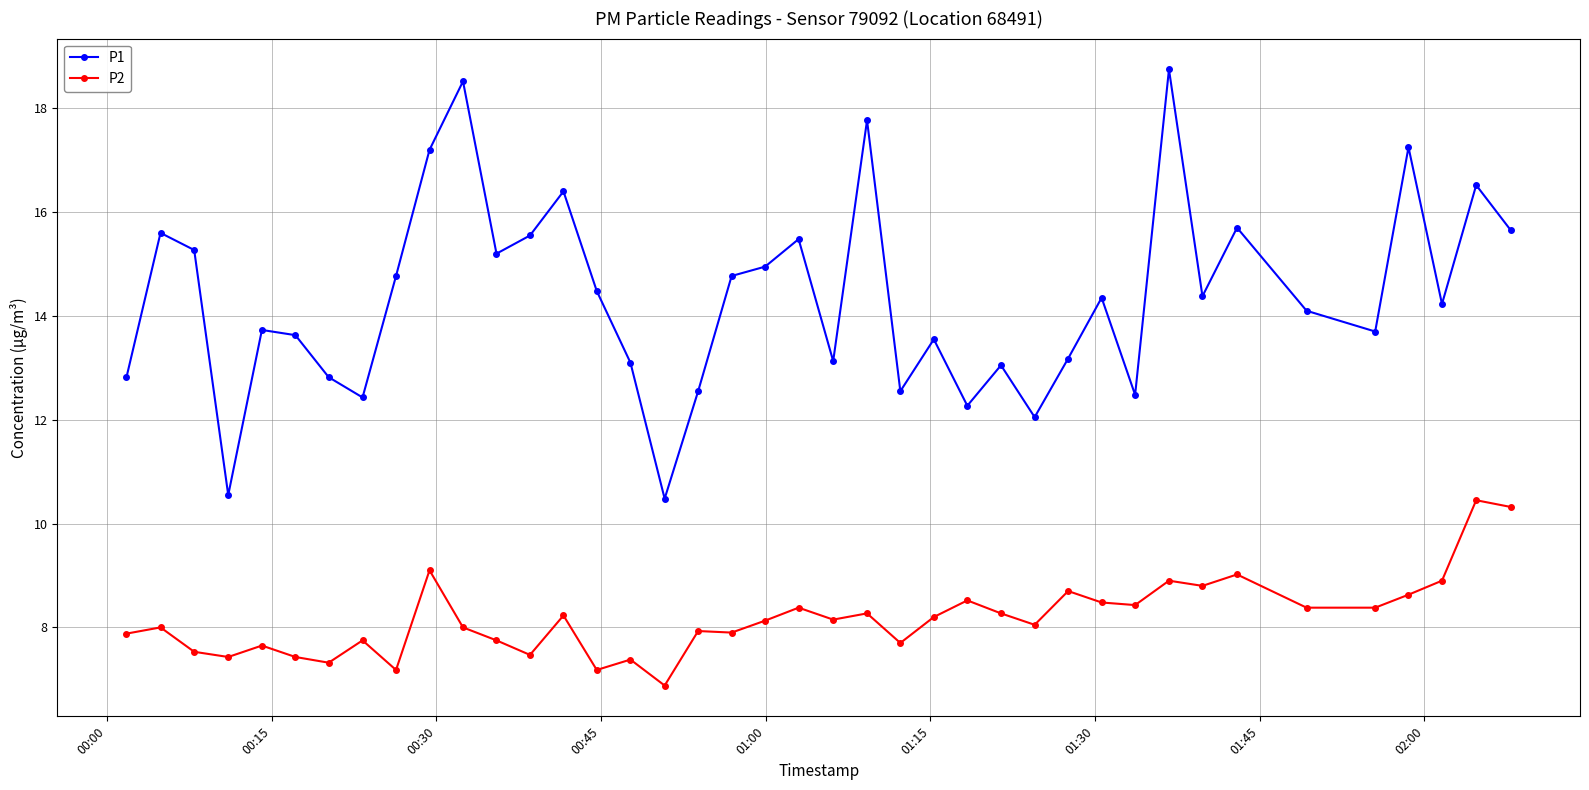

Which series has the largest total across all categories?

P1